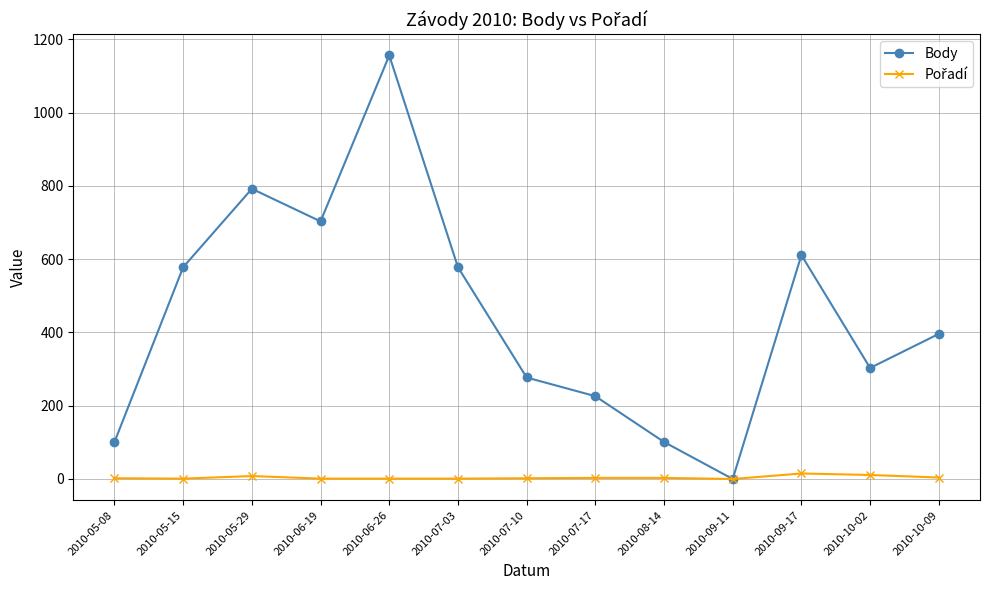

The value of Body at 2010-07-17 is 98. True or false?

False